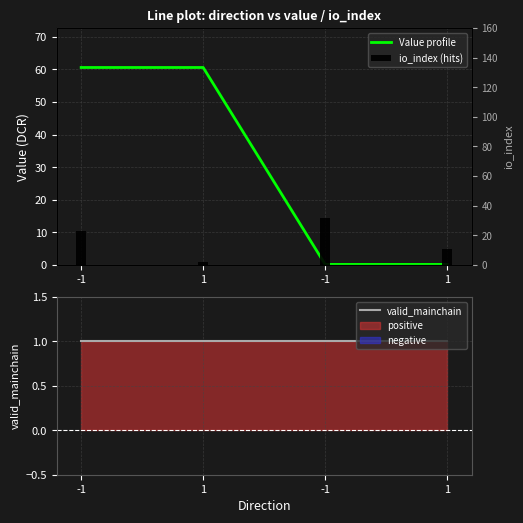

Is the value of Value profile at 1 greater than the value of valid_mainchain at 1?

Yes